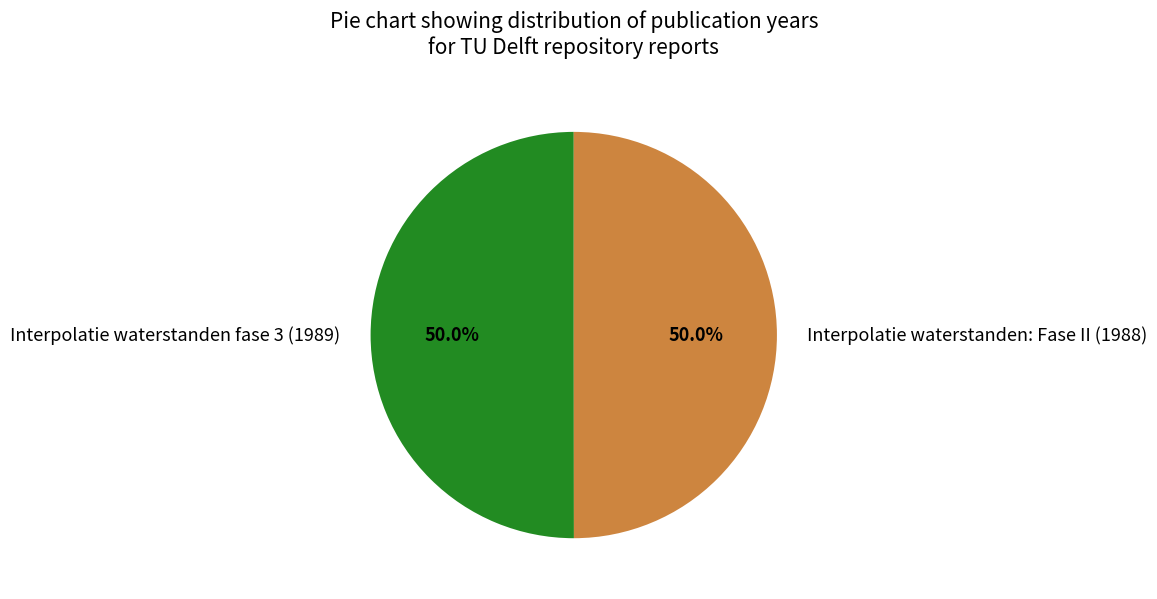

Approximately how many times larger is the value at Interpolatie waterstanden fase 3 (1989) compared to Interpolatie waterstanden: Fase II (1988)?

1.0